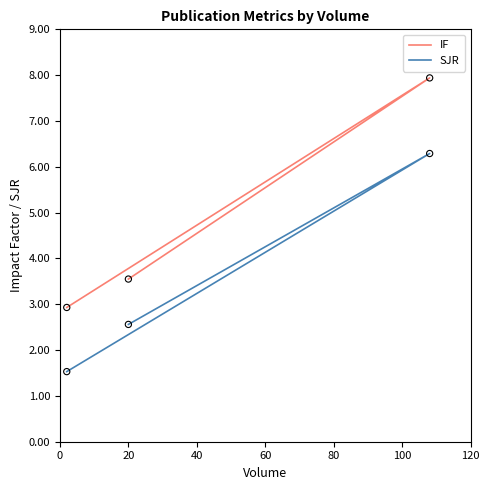

At how many categories does at least one series exceed 7?

1